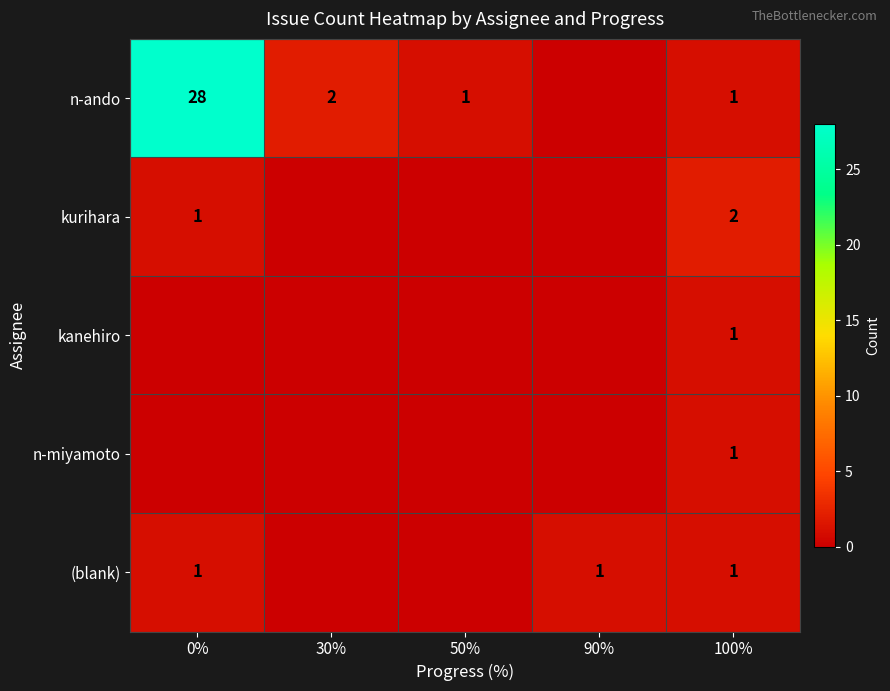

Count the number of categories in the chart.

5